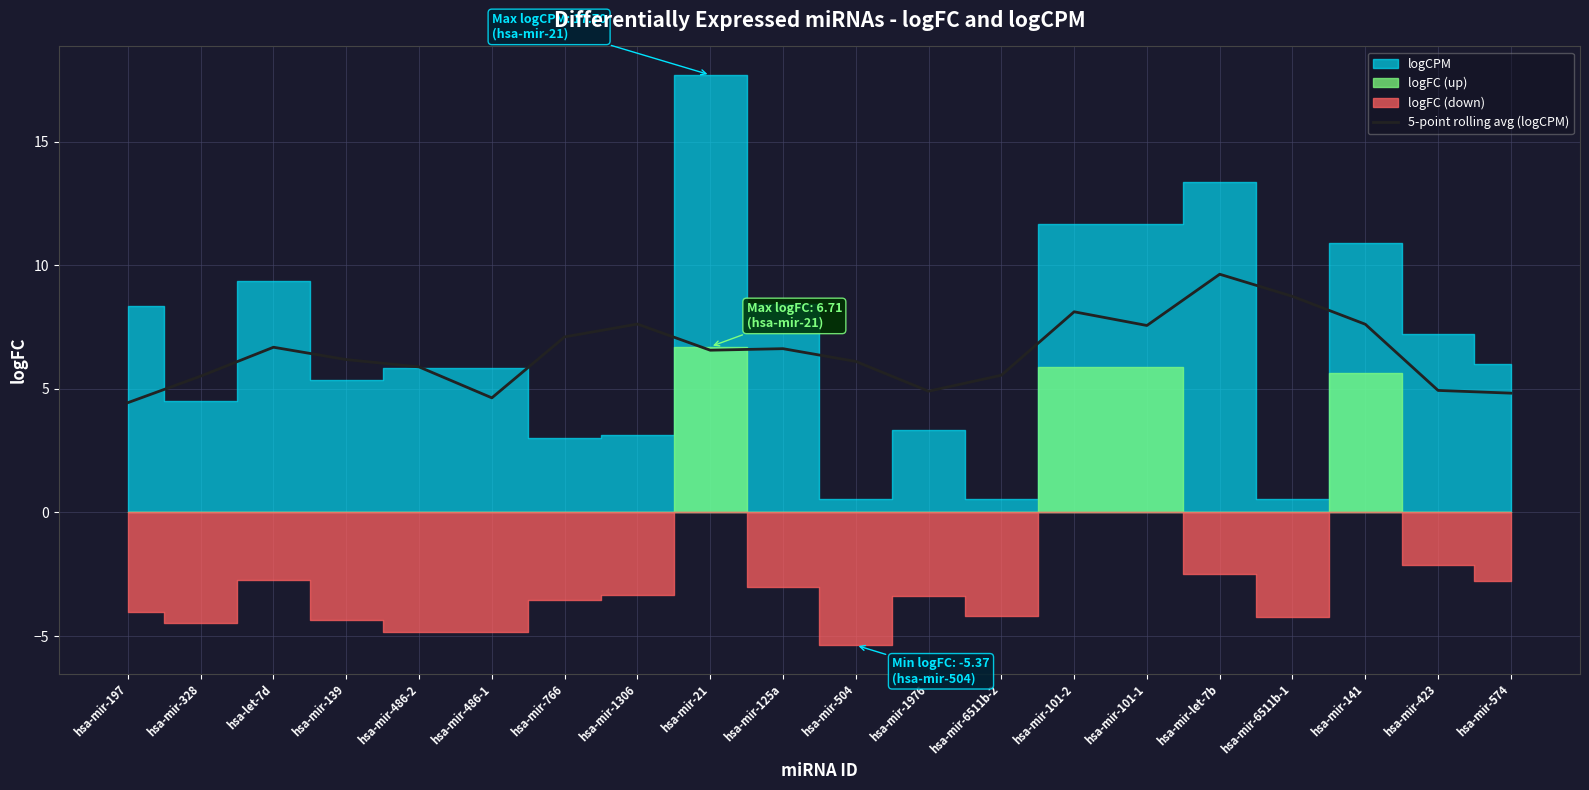

The 5-point rolling avg (logCPM) series shows 9.5 at hsa-mir-328. True or false?

False